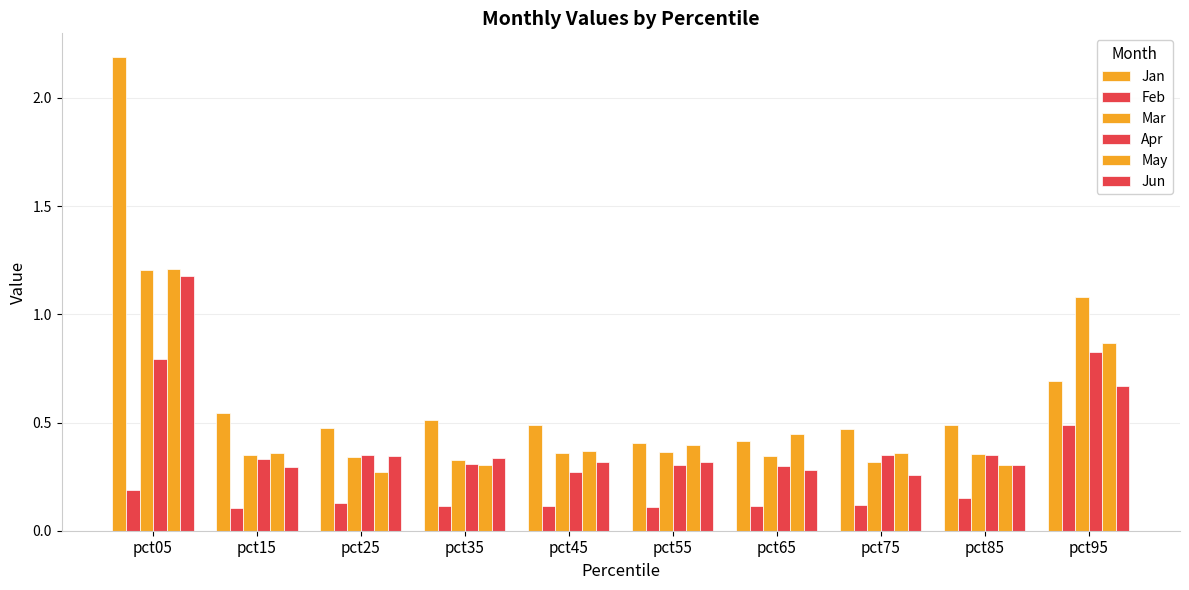

Which series changed the most between pct85 and pct95?

Mar